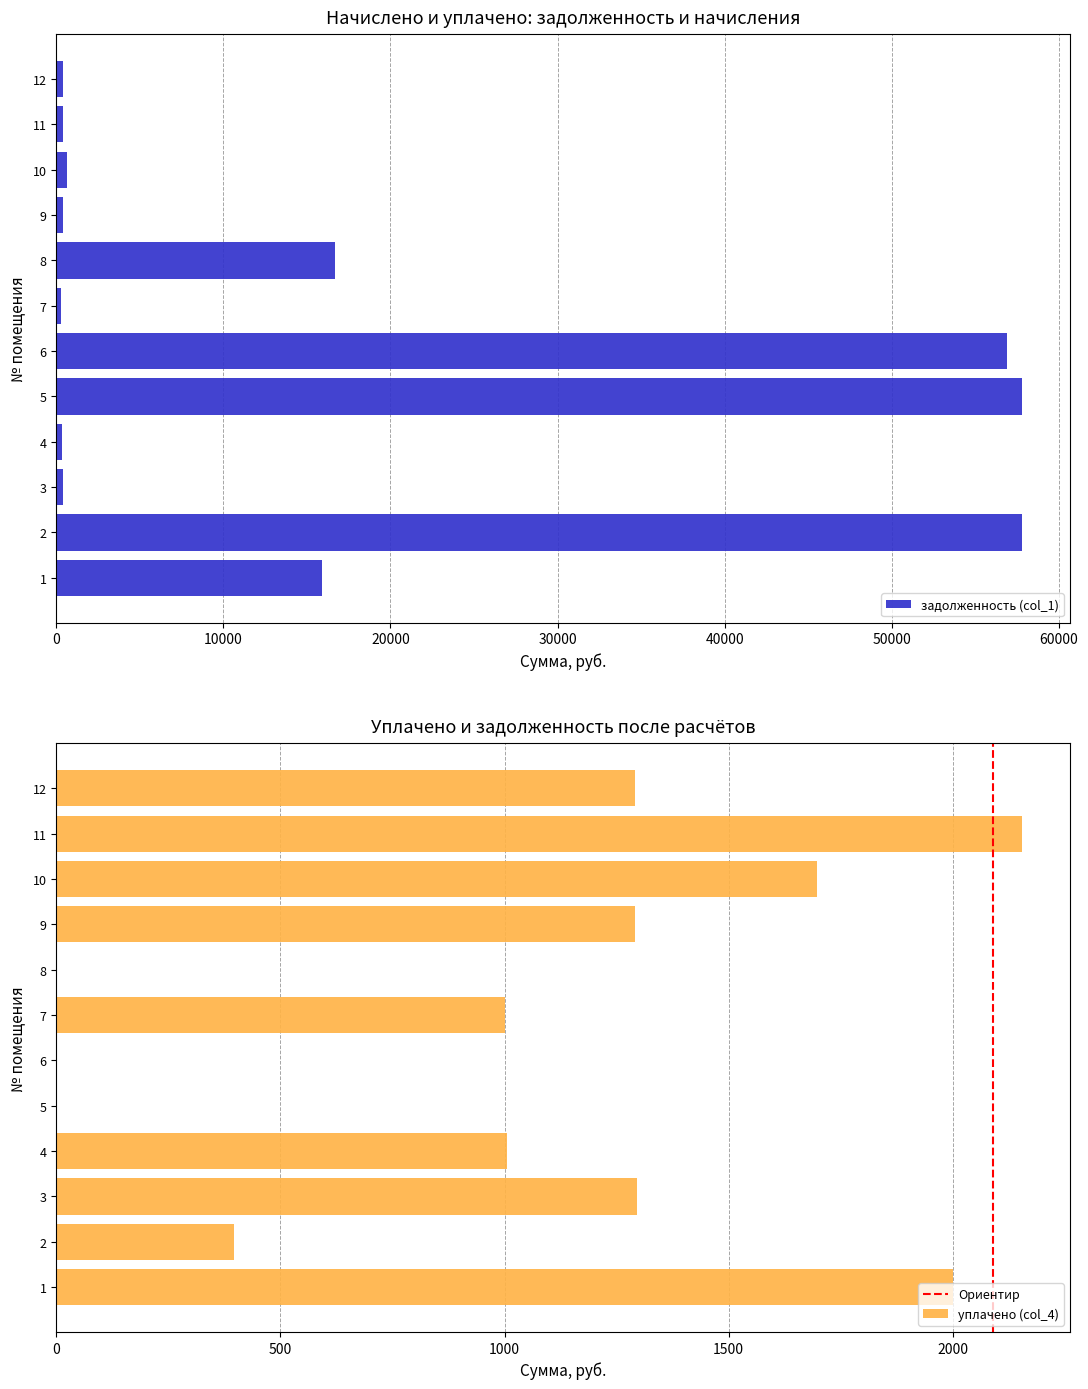

Which series has the largest total across all categories?

задолженность (col_1)